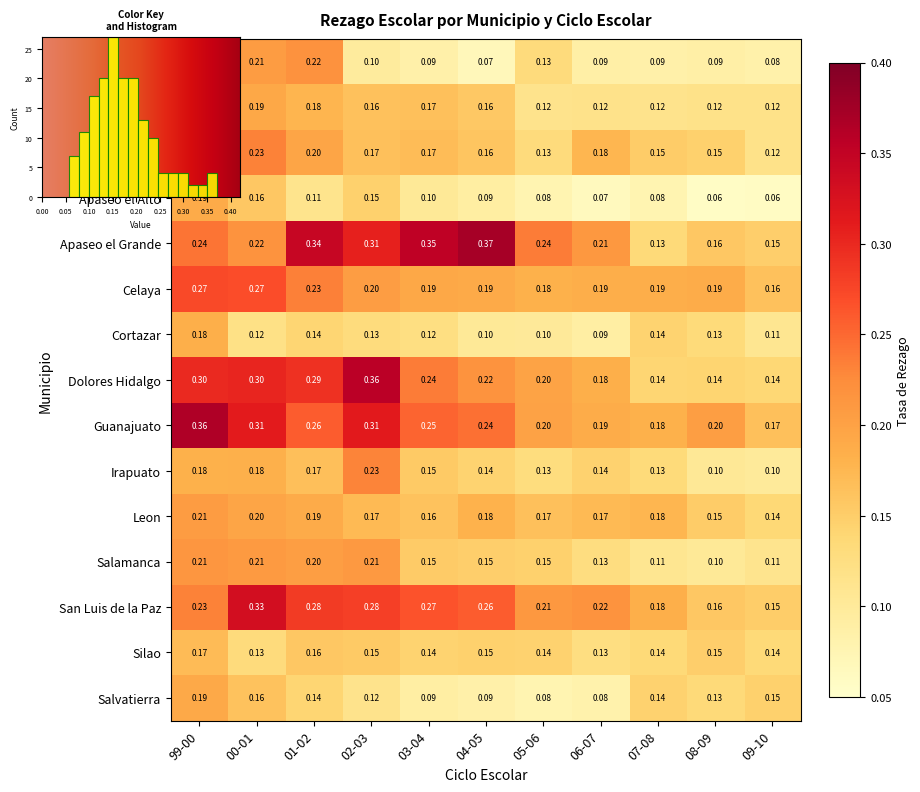

Rank the series at 09-10 from highest to lowest value.

Guanajuato, Celaya, San Luis de la Paz, Apaseo el Grande, Salvatierra, Dolores Hidalgo, Leon, Silao, Allende, Acambaro, Salamanca, Cortazar, Irapuato, Abasolo, Apaseo el Alto